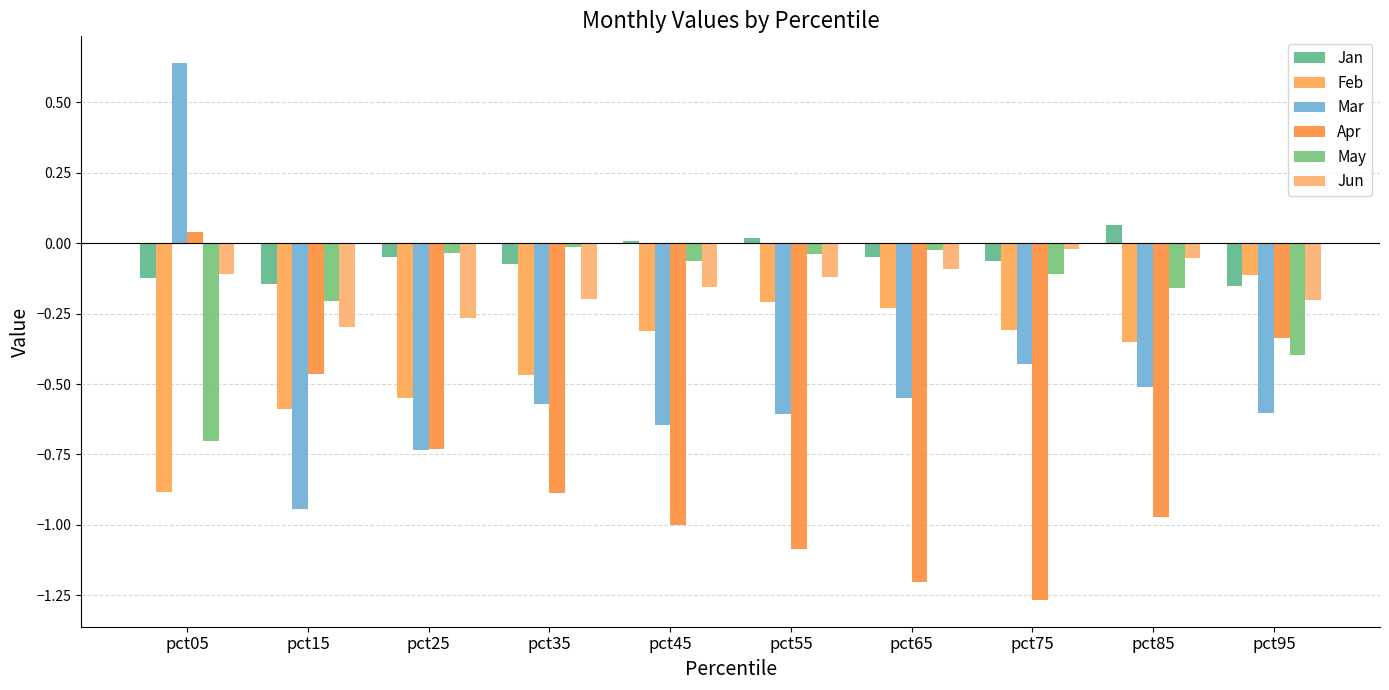

Which series has the widest spread of values?

Mar